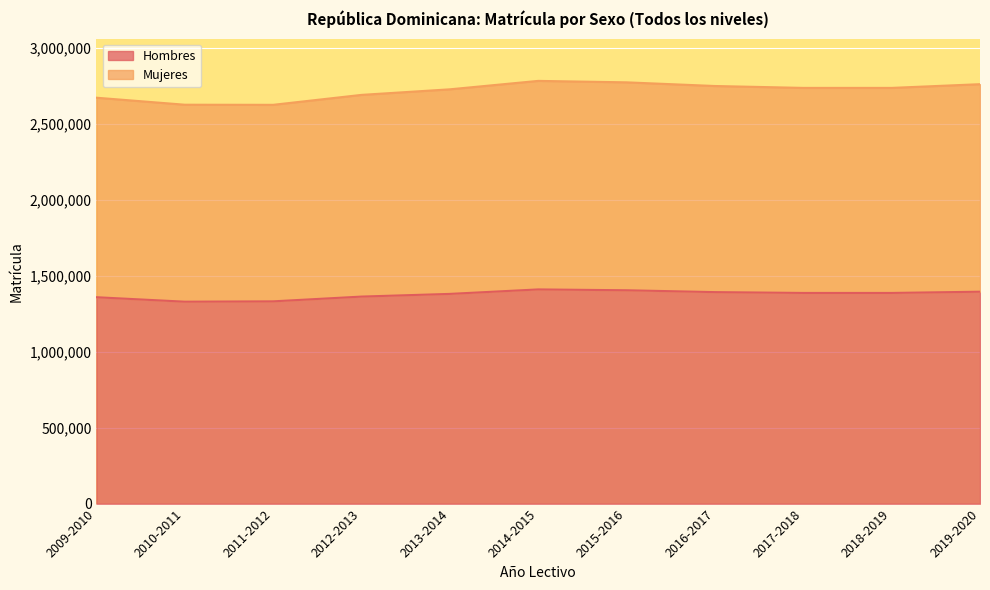

Which category has the highest value in the Mujeres series?

2014-2015